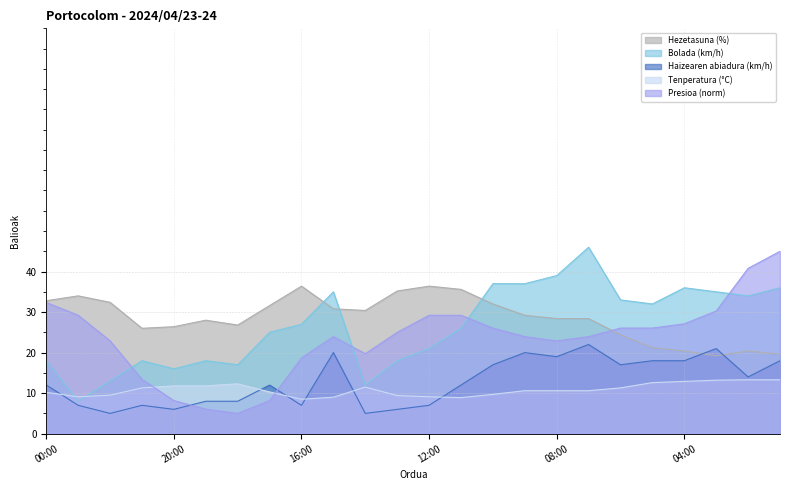

Where do Hezetasuna (%) and Bolada (km/h) first cross each other?

16:00 and 15:00